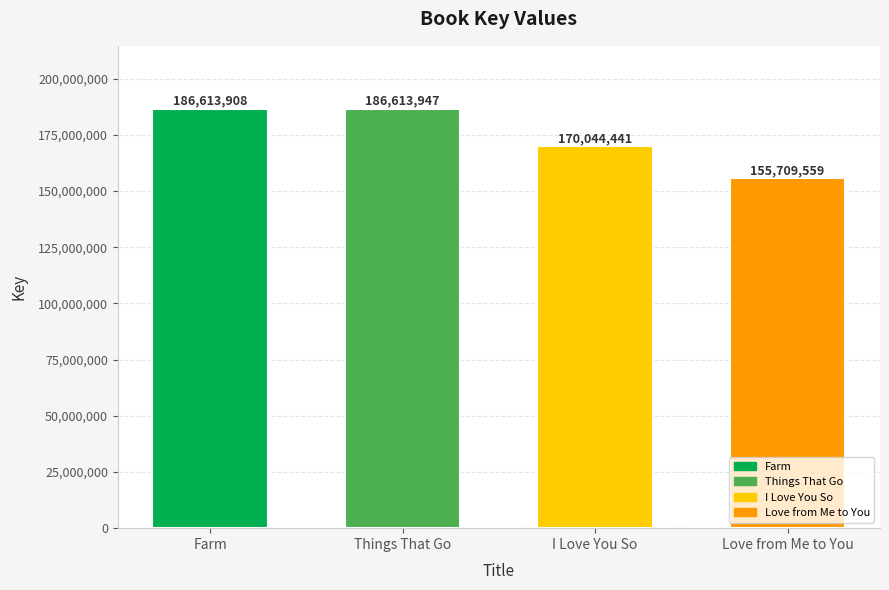

What is the label of the 2nd bar from the right?

I Love You So